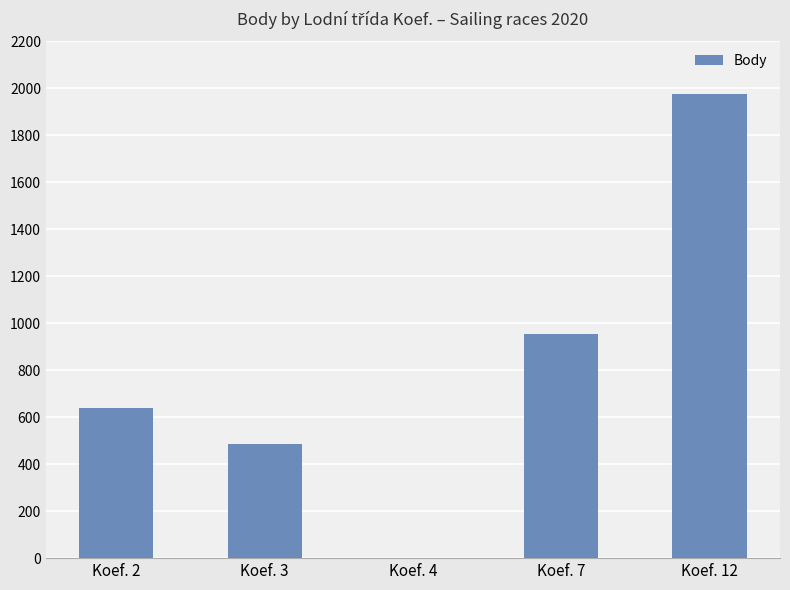

Where is the data nearest to the value 988?

Koef. 7